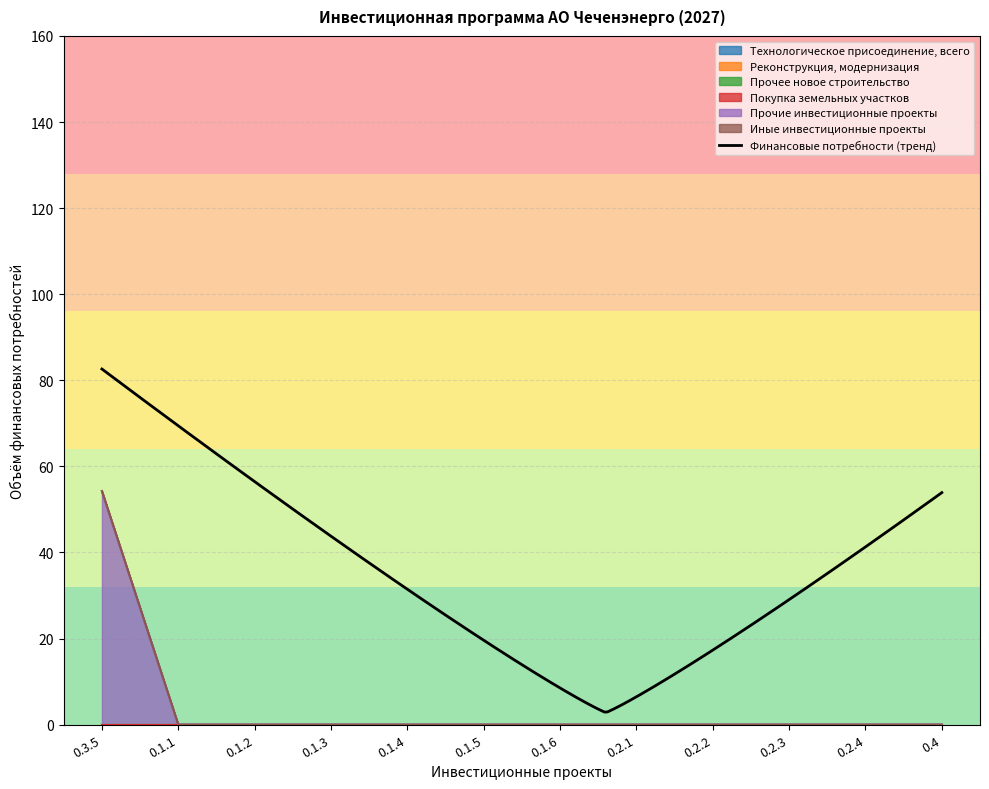

How many series are shown in this chart?

6